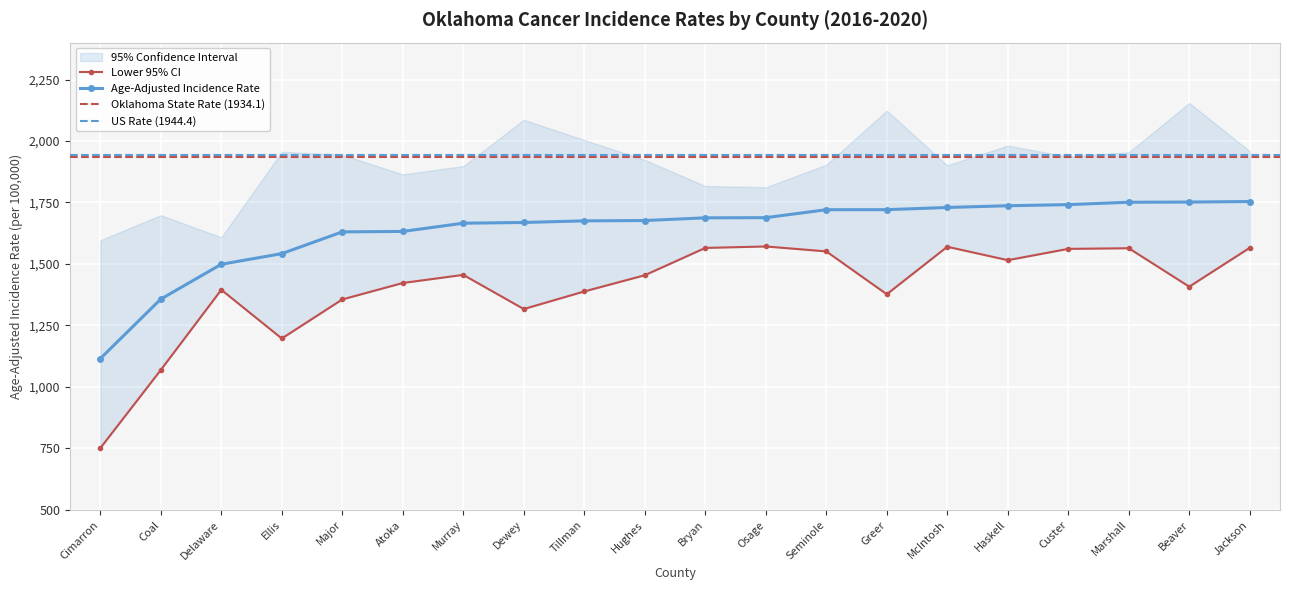

What position from the right is Custer?

4